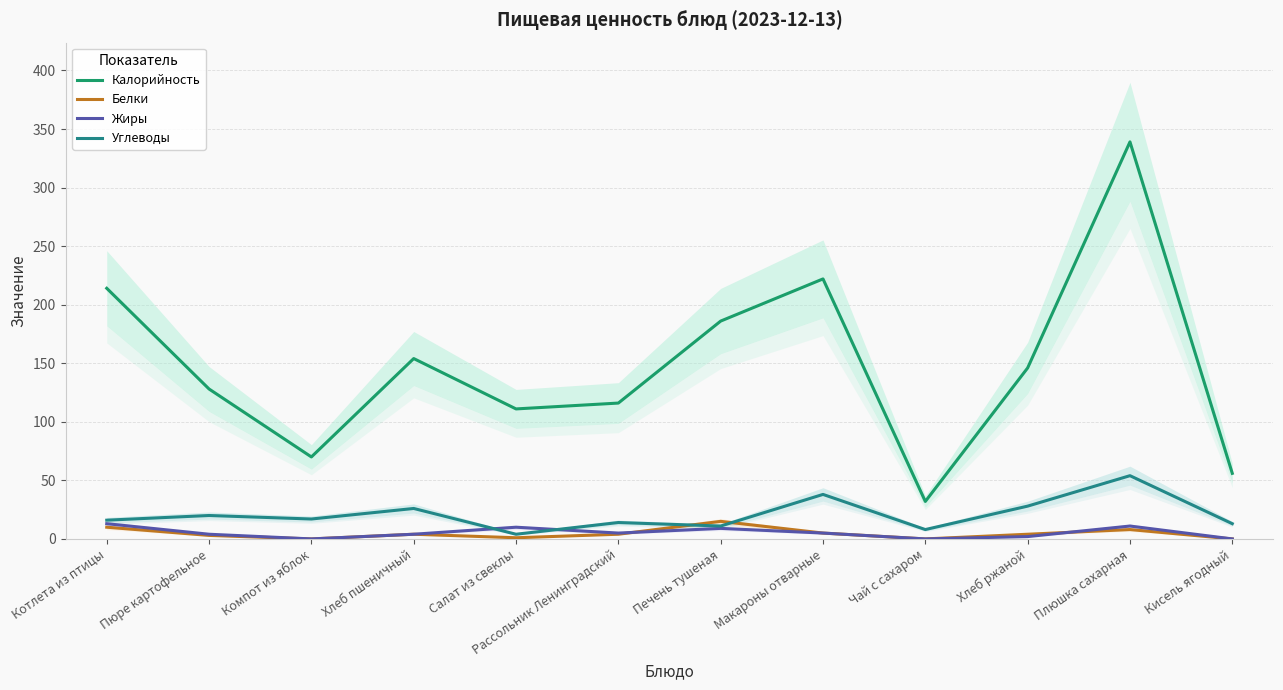

Is it true that Калорийность equals 146 at Хлеб ржаной?

True